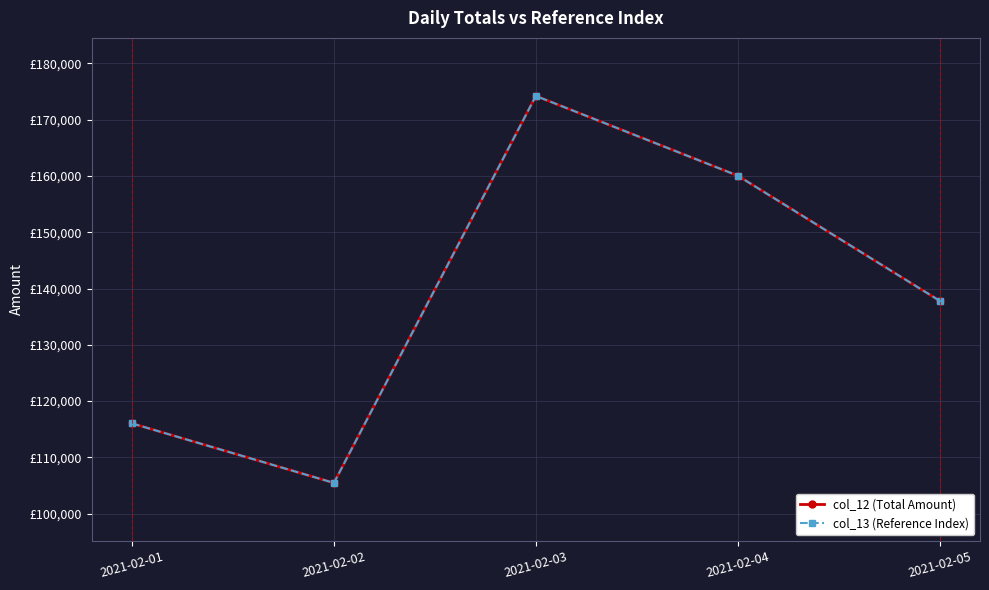

Which series changed the most between 2021-02-02 and 2021-02-03?

col_12 (Total Amount)